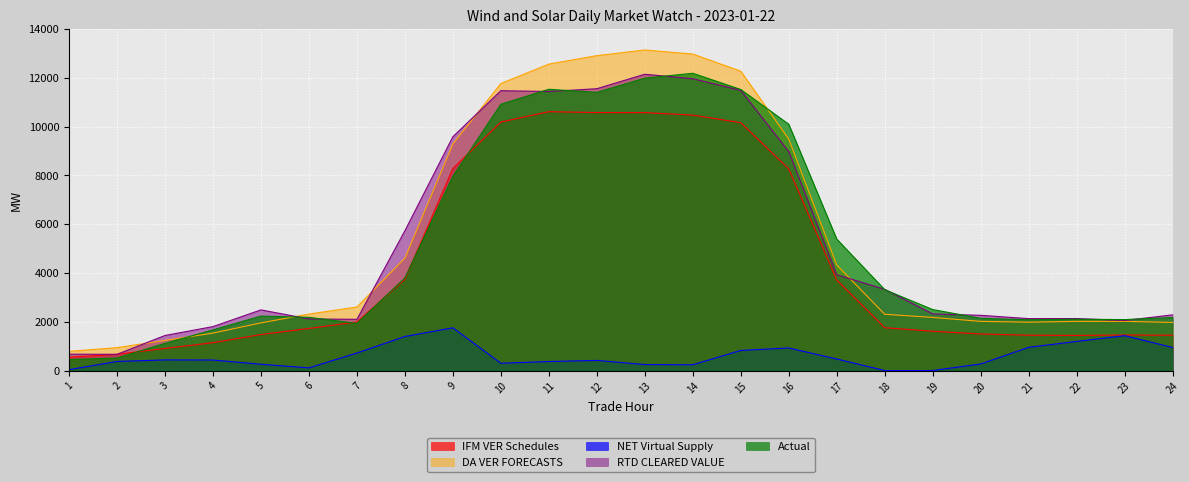

What are all the series names shown in the legend?

IFM VER Schedules, DA VER FORECASTS, NET Virtual Supply, RTD CLEARED VALUE, Actual